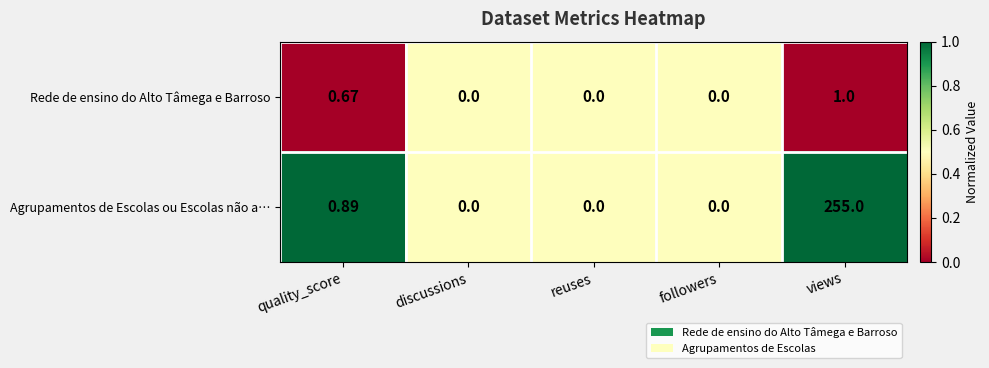

Between quality_score and views, which series saw the biggest shift?

Agrupamentos de Escolas ou Escolas não a…